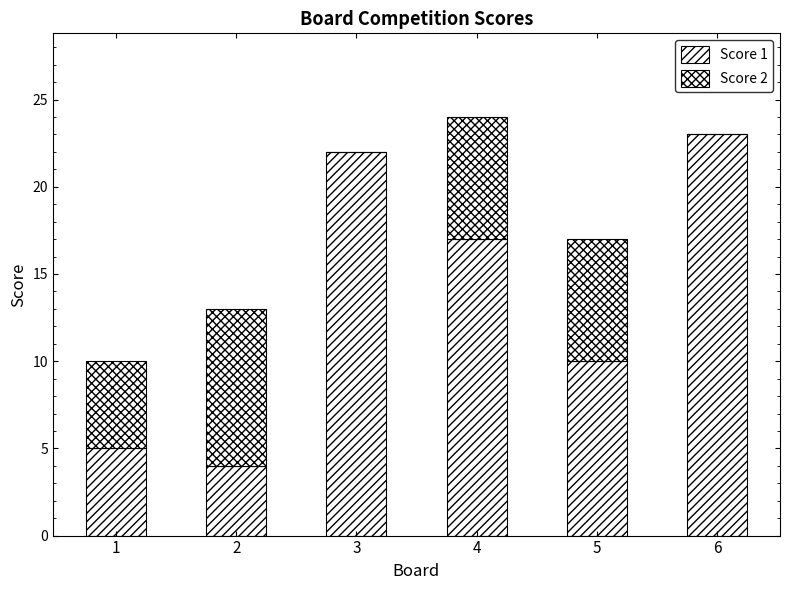

How many categories are shown in the chart?

6